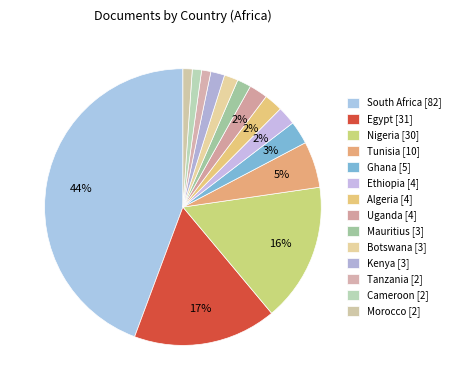

Count the number of slices in the pie.

14